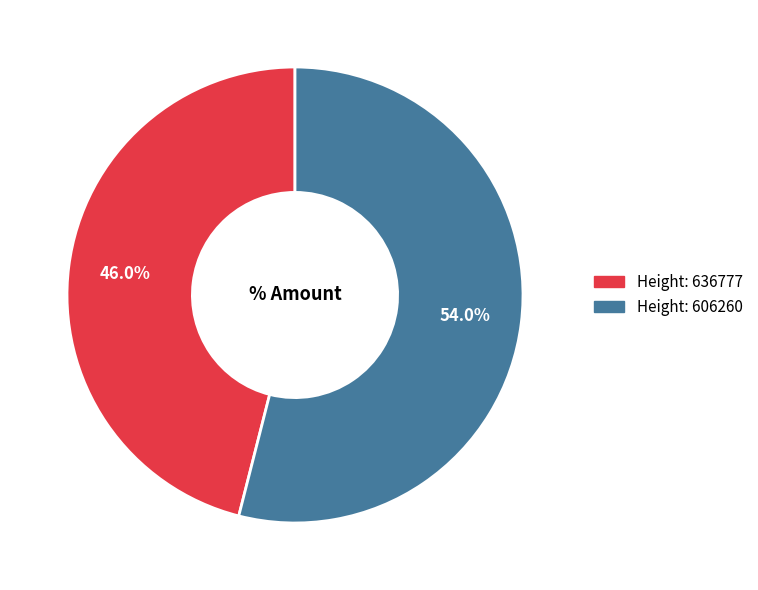

Is there a majority slice in this chart?

Yes